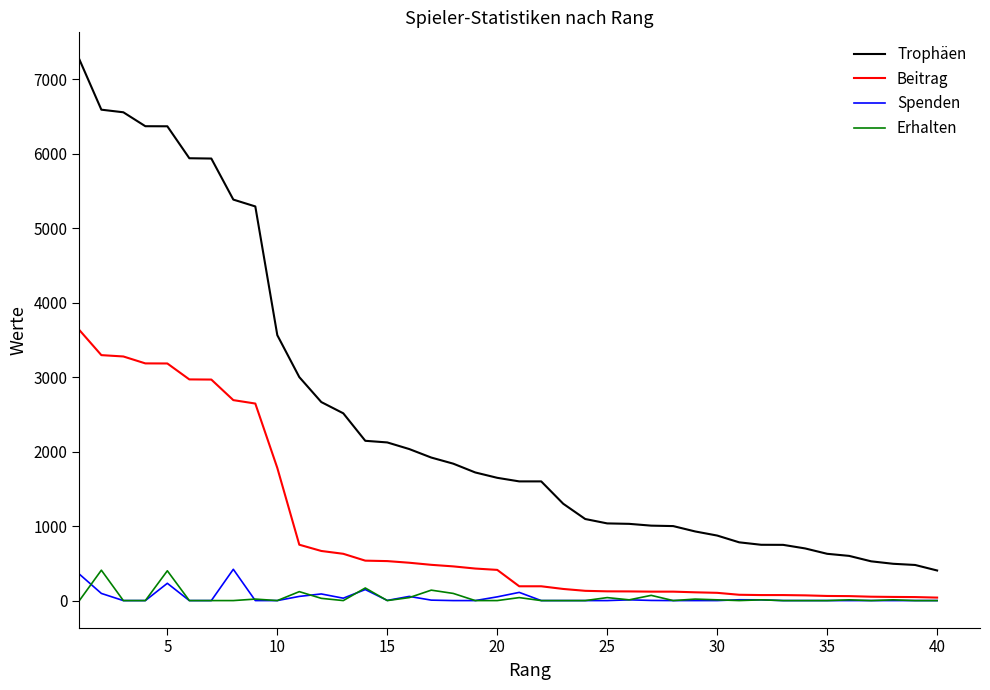

True or false: Trophäen and Beitrag intersect in this chart.

False